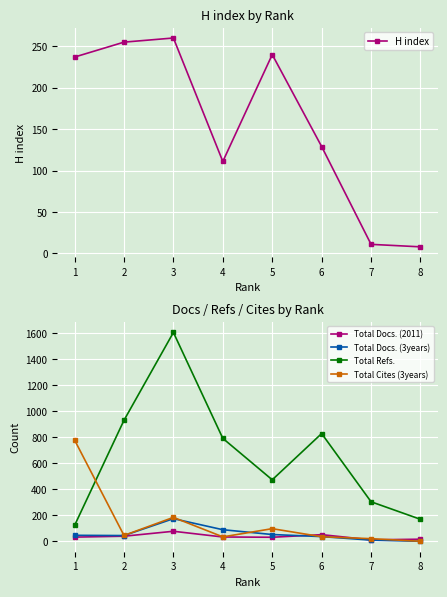

Where is the first local maximum for Total Cites (3years)?

3